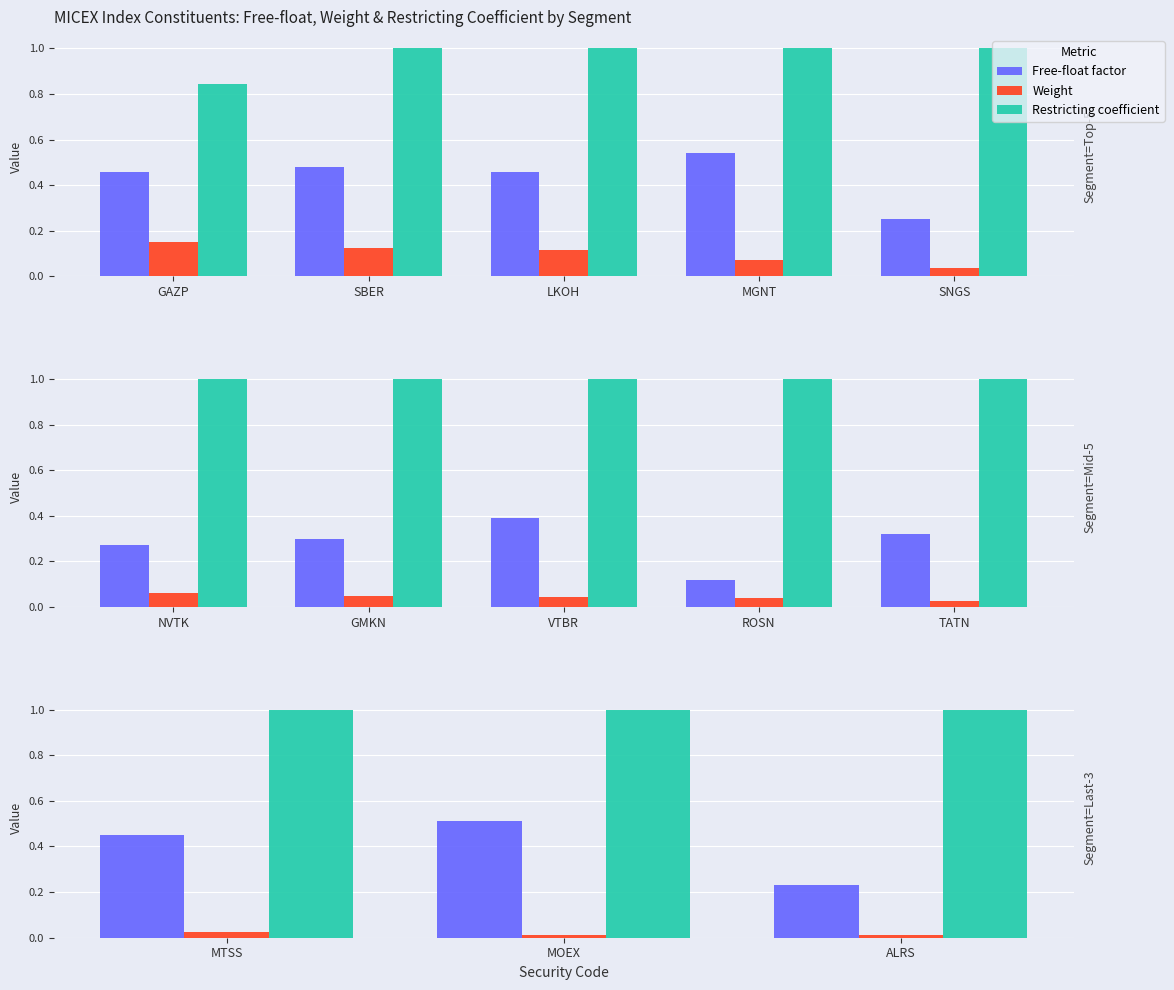

What is the sum of the Restricting coefficient values at ALRS and MOEX?

2.0